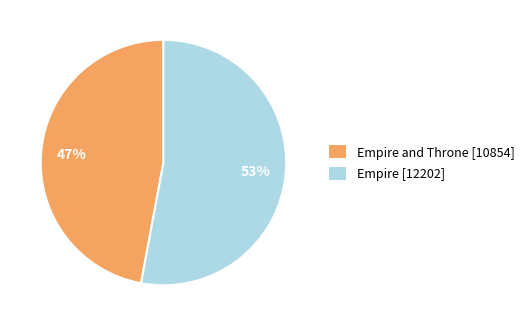

Which slice represents more than half of the pie?

Empire [12202]